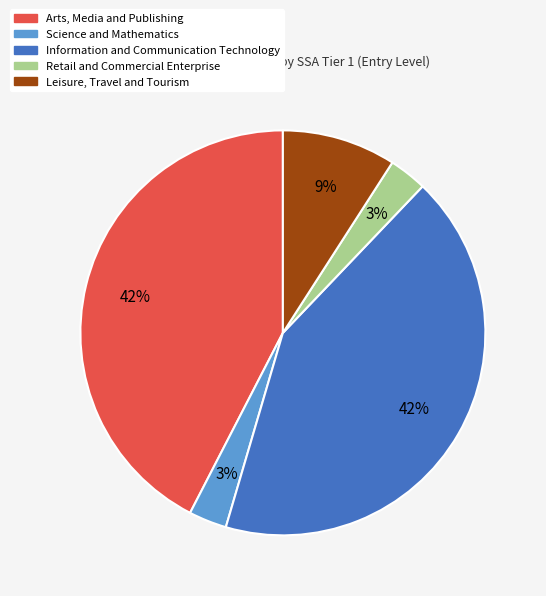

True or false: Science and Mathematics accounts for 3% of the total.

True